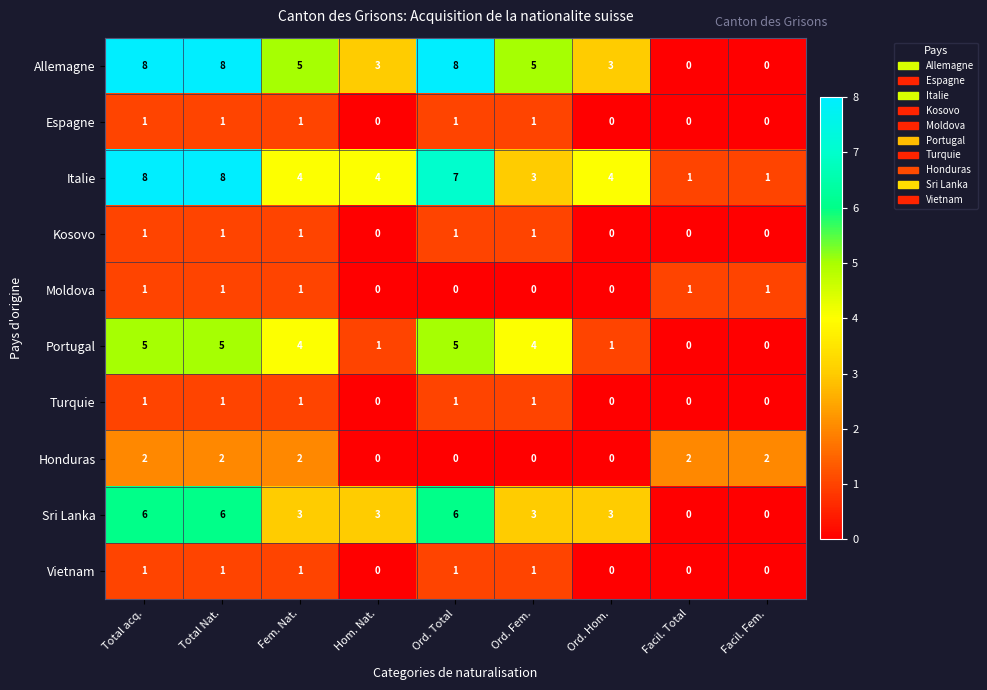

At which label does Portugal first exceed 4?

Total acq.